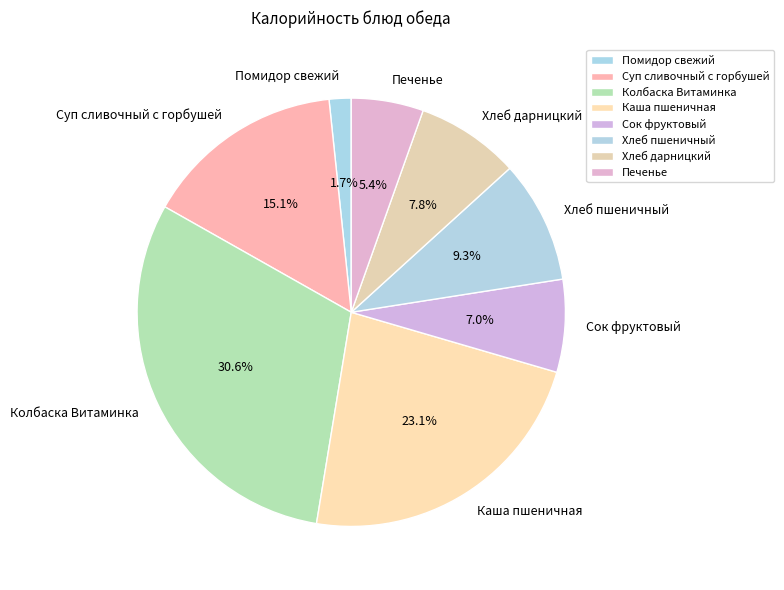

What percentage do Помидор свежий and Суп сливочный с горбушей together represent?

16.8%